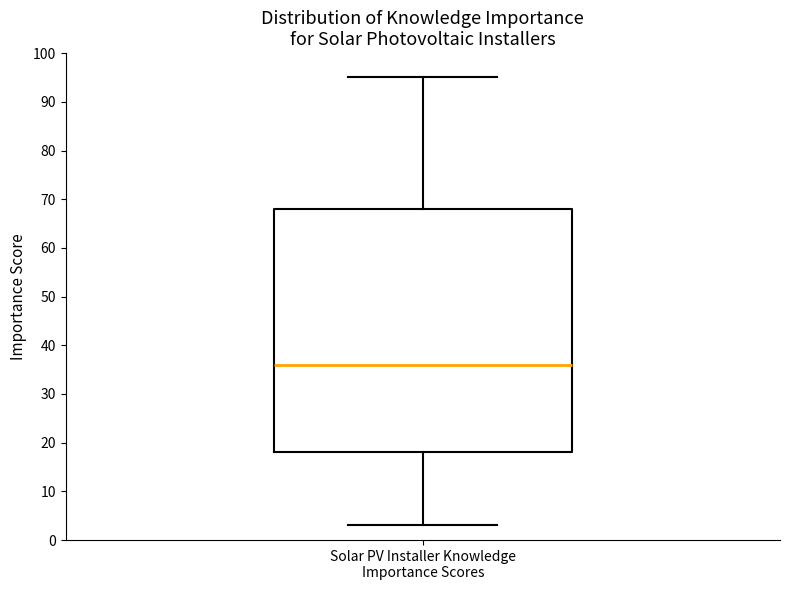

Where does the median line of the box for Solar PV Installer Knowledge Importance Scores sit on the y-axis? The values are not printed on the chart, so give them approximately, as read against the axis.

36